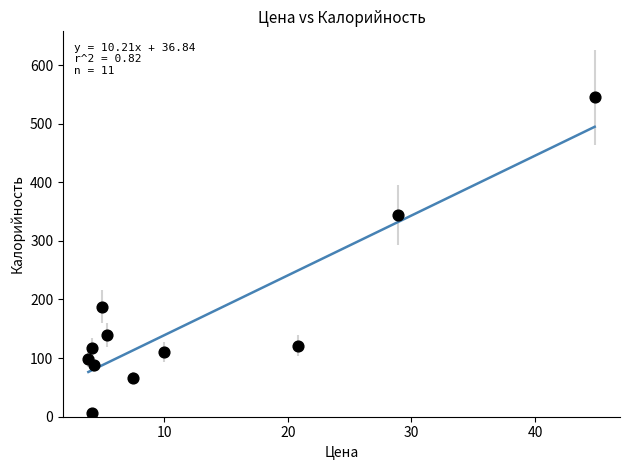

What is the range of X values (max minus min)?

41.0